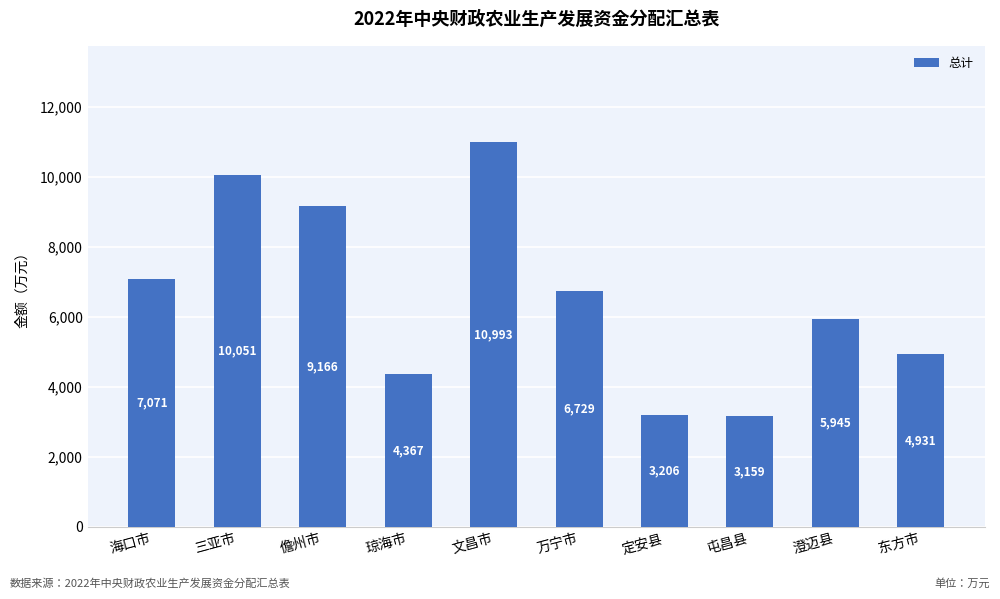

At which category does the chart reach its minimum across all series?

屯昌县